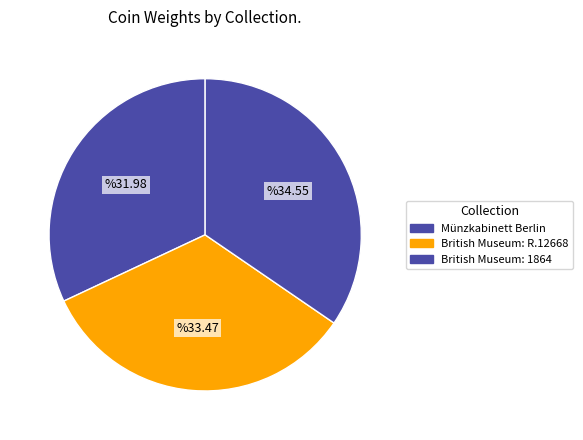

Which category has the biggest portion of the pie?

British Museum: 1864